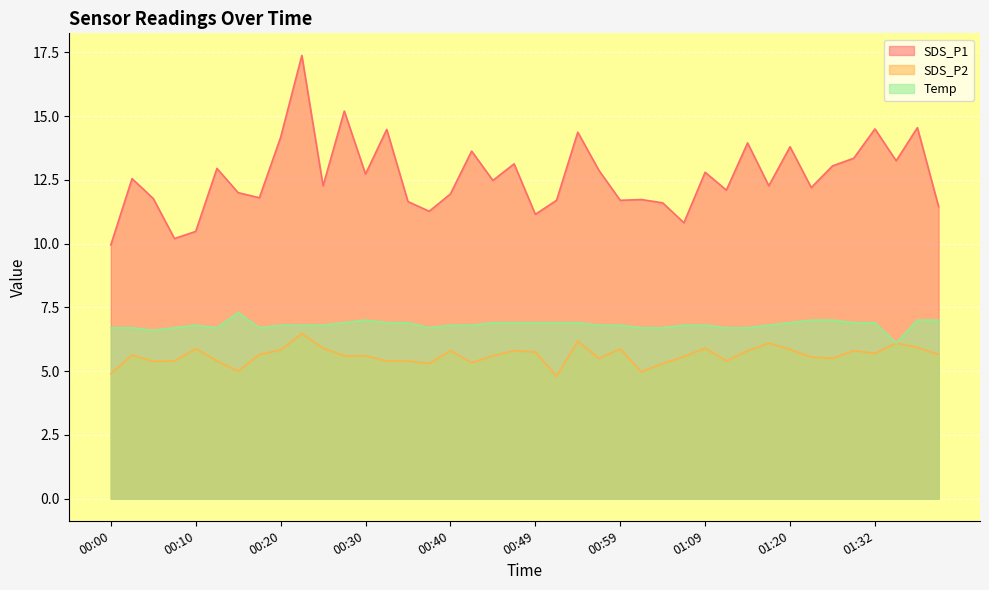

How many lines are shown in the chart?

3